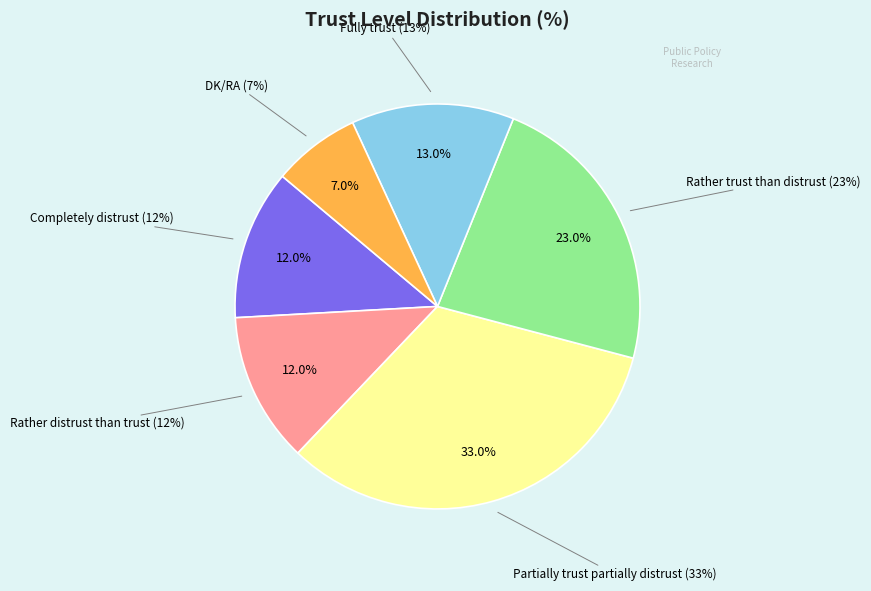

Is there a majority slice in this chart?

No